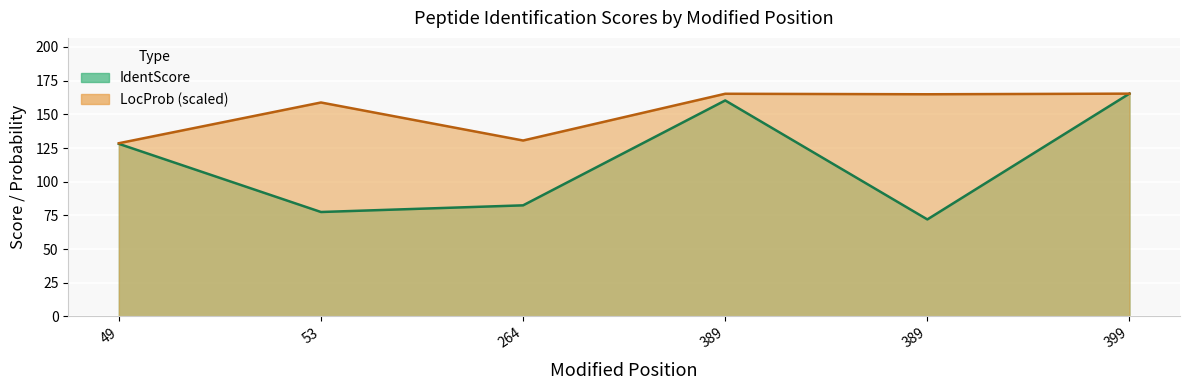

Between which two adjacent categories do LocProb and IdentScore first intersect?

389 and 399